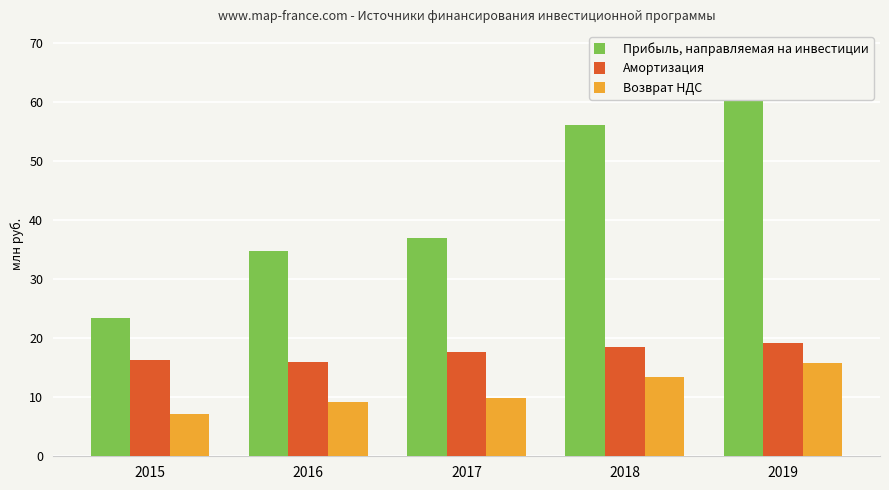

What is the minimum value shown in the chart?

7.2